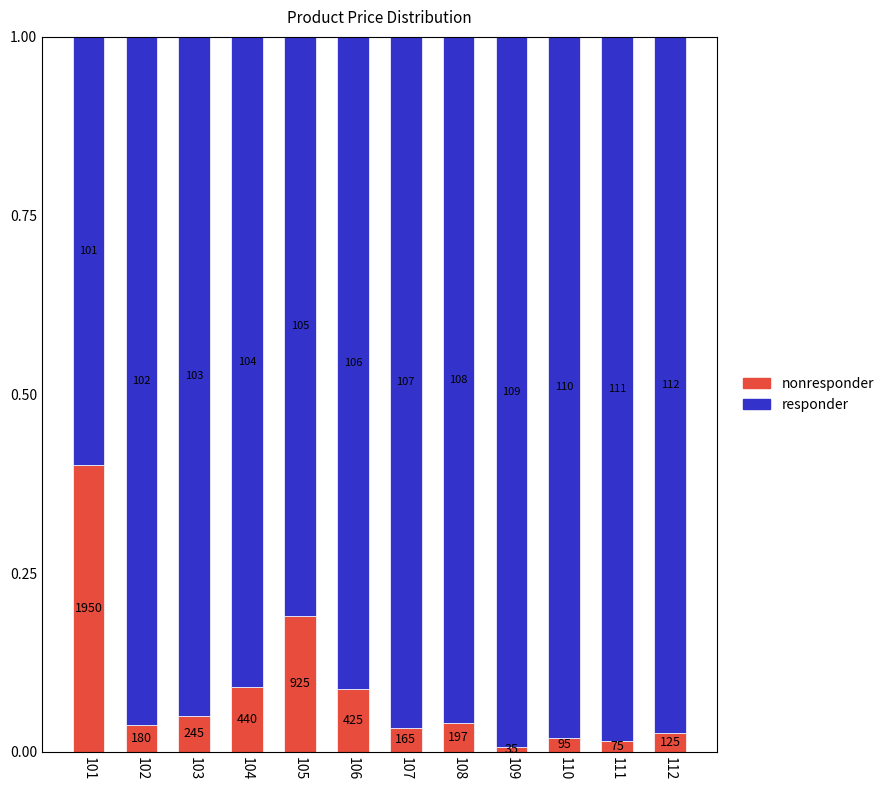

Which series changed the most between 103 and 110?

responder